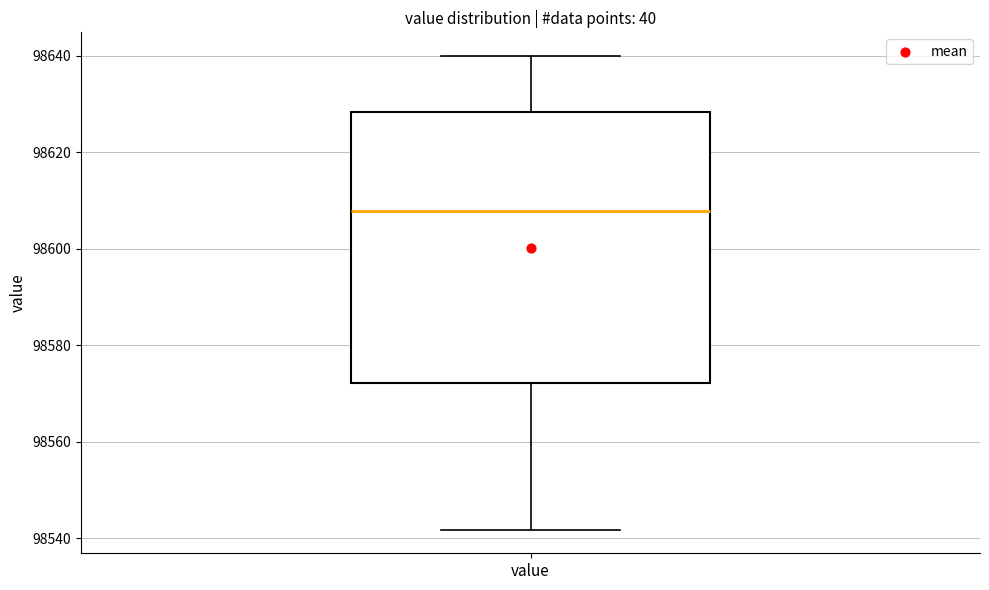

Transcribe this box plot: give where the median line is, the range the box spans, and where the two whiskers end, as read against the y-axis. The values are not printed on the chart, so give them approximately, as read against the axis.

median 98608, box 98572 to 98628, whiskers 98542 to 98640